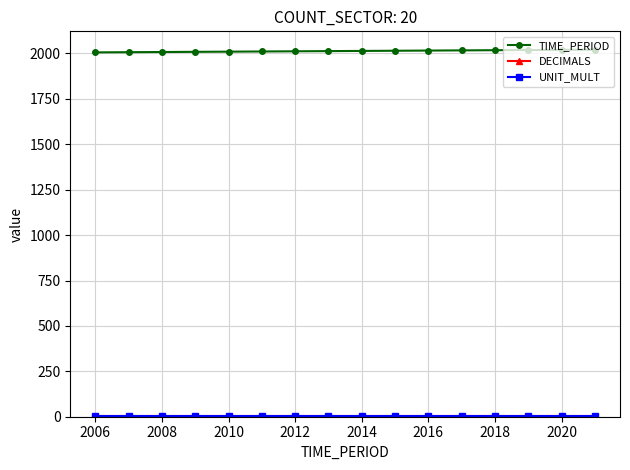

What is the greatest value displayed?

2021